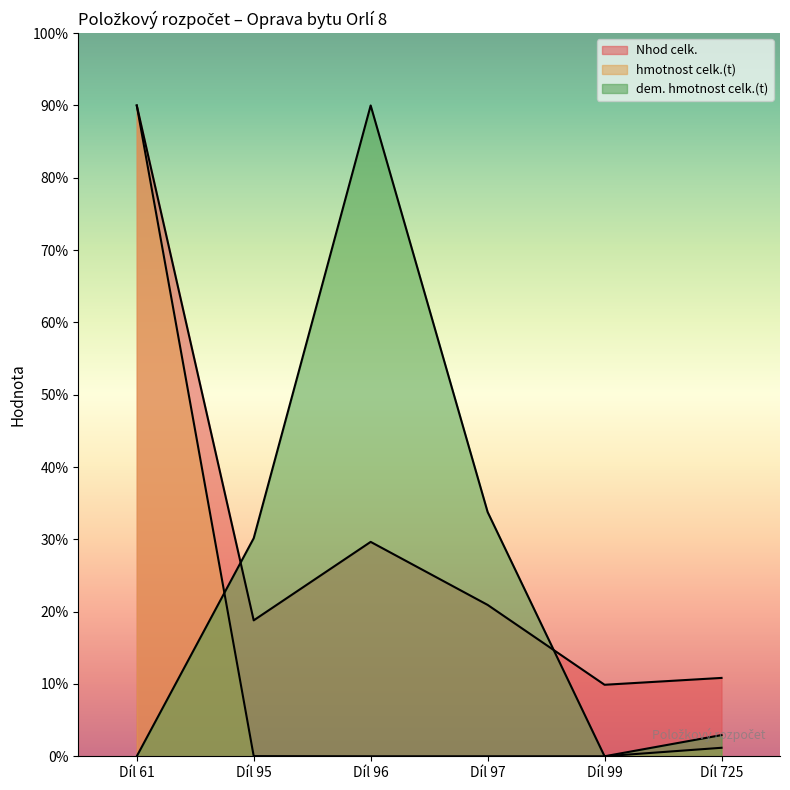

True or false: dem. hmotnost celk.(t) and hmotnost celk.(t) intersect in this chart.

True